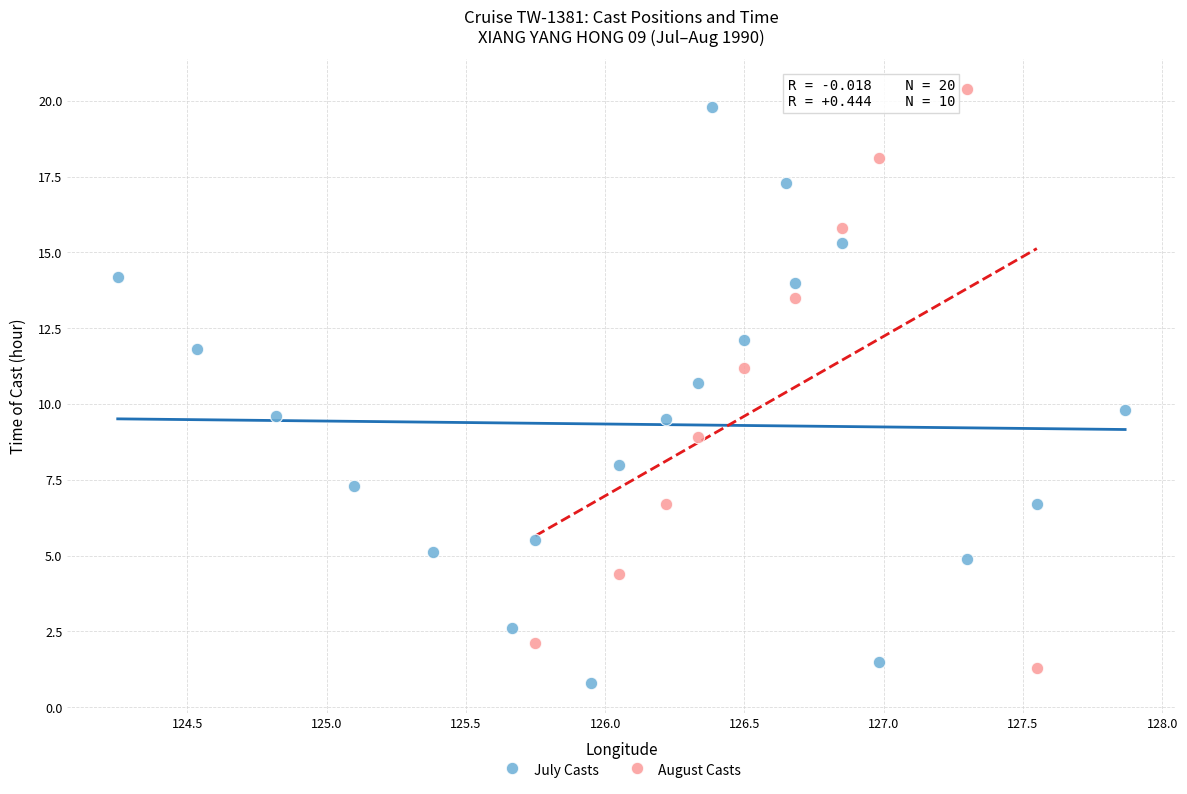

Which series reaches the minimum Y coordinate?

July Casts